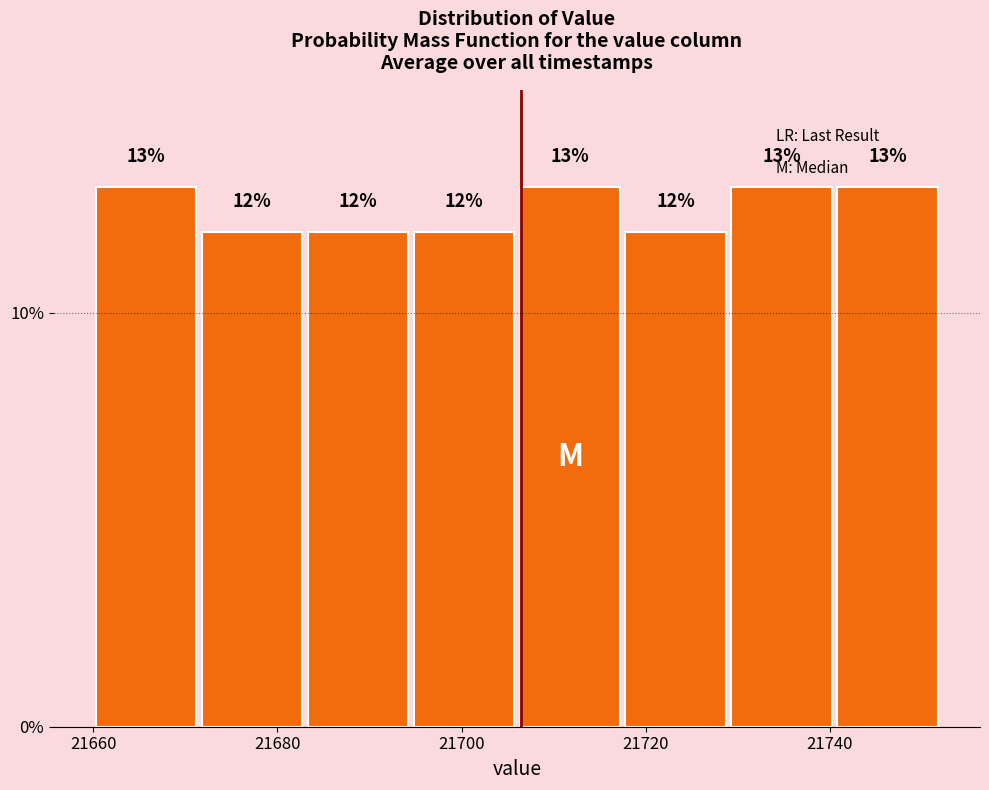

Reading left to right, list every bar in this chart as the range it spans on the x-axis followed by its height. The bar edges are not printed on the chart, so give them approximately, as read against the axis.

21660.0 to 21671.5: 13
21671.5 to 21683.0: 12
21683.0 to 21694.5: 12
21694.5 to 21706.0: 12
21706.0 to 21717.5: 13
21717.5 to 21729.0: 12
21729.0 to 21740.5: 13
21740.5 to 21752.0: 13